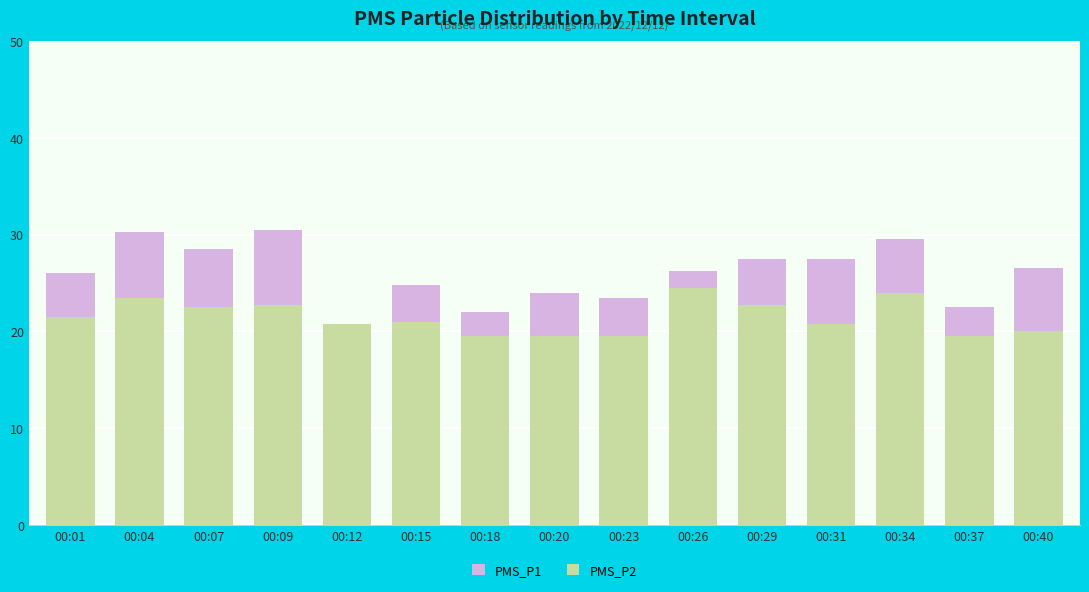

What is the sum of the PMS_P1 values at 00:34 and 00:37?

52.0